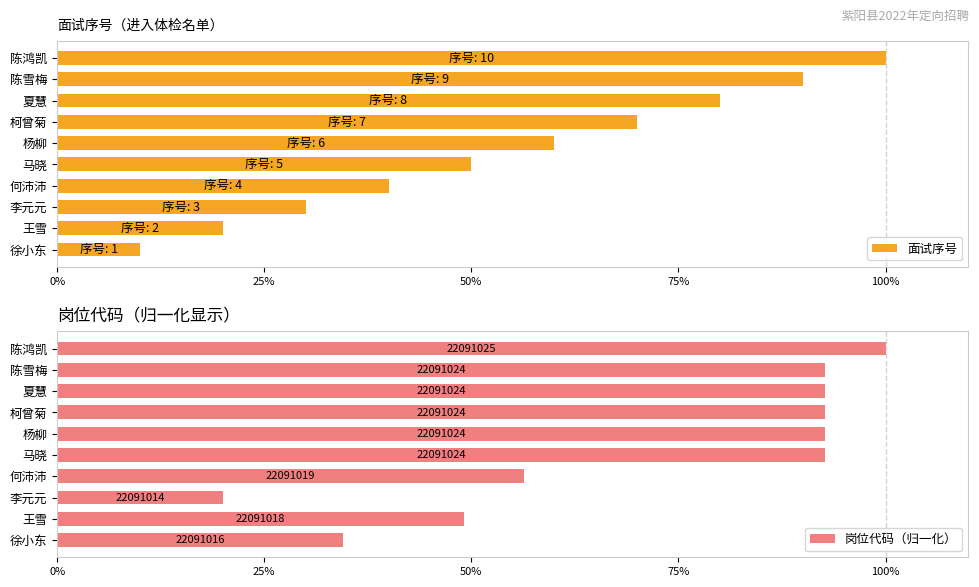

What is the maximum value for 面试序号?

100